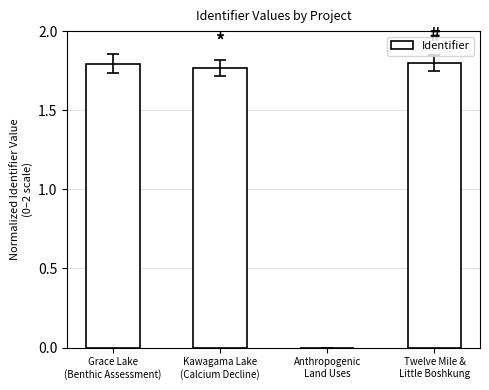

The value at Kawagama Lake
(Calcium Decline) is 1.2. True or false?

False